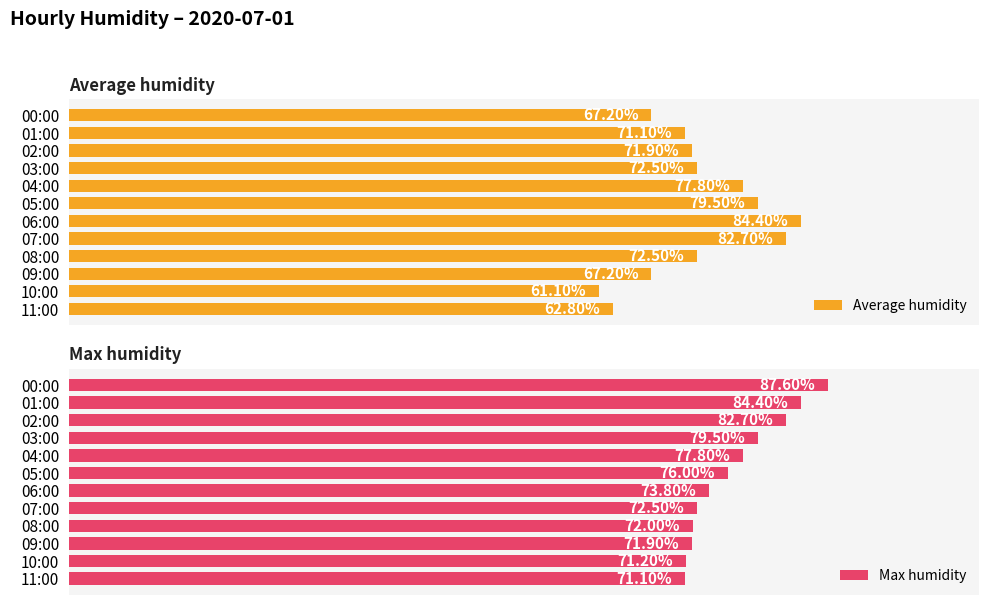

Where is Max humidity nearest to the value 79?

03:00